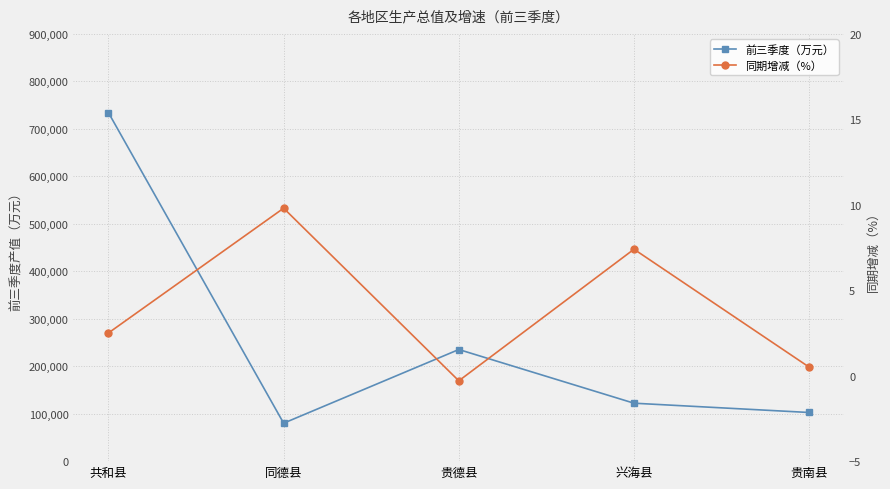

Which has a higher value, 兴海县 or 共和县?

共和县